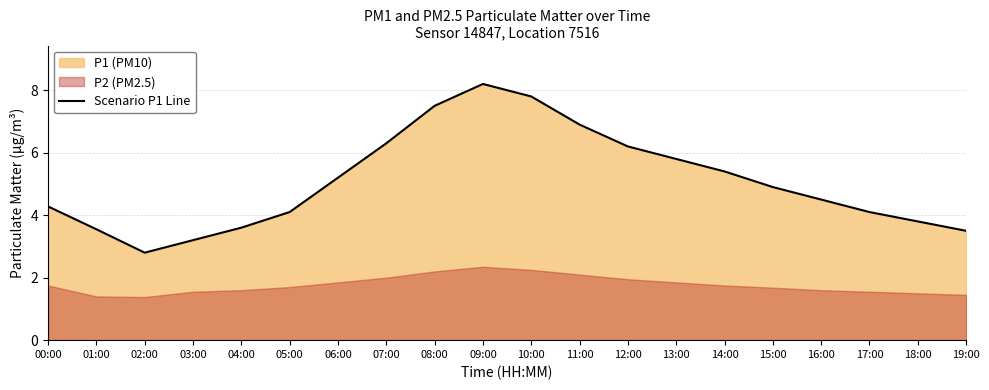

Which category has the highest value across all series?

09:00